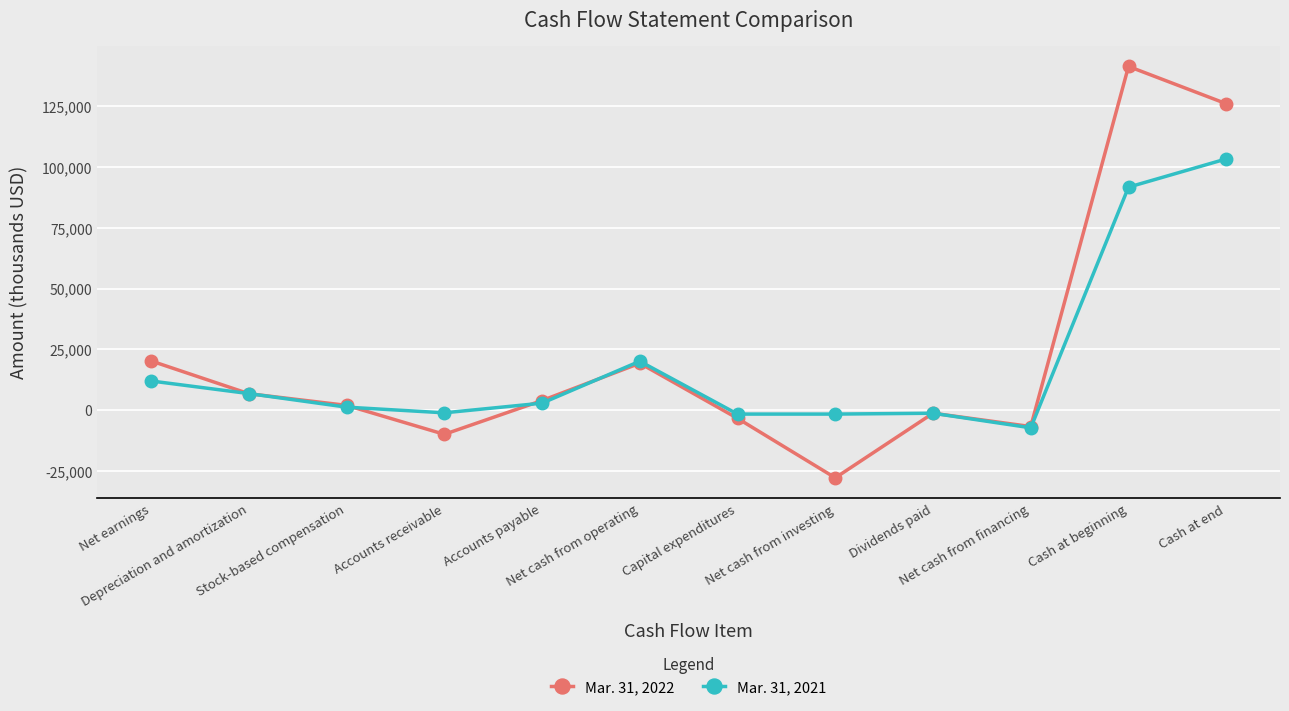

The value of Mar. 31, 2021 at Net cash from operating is 20110. True or false?

True